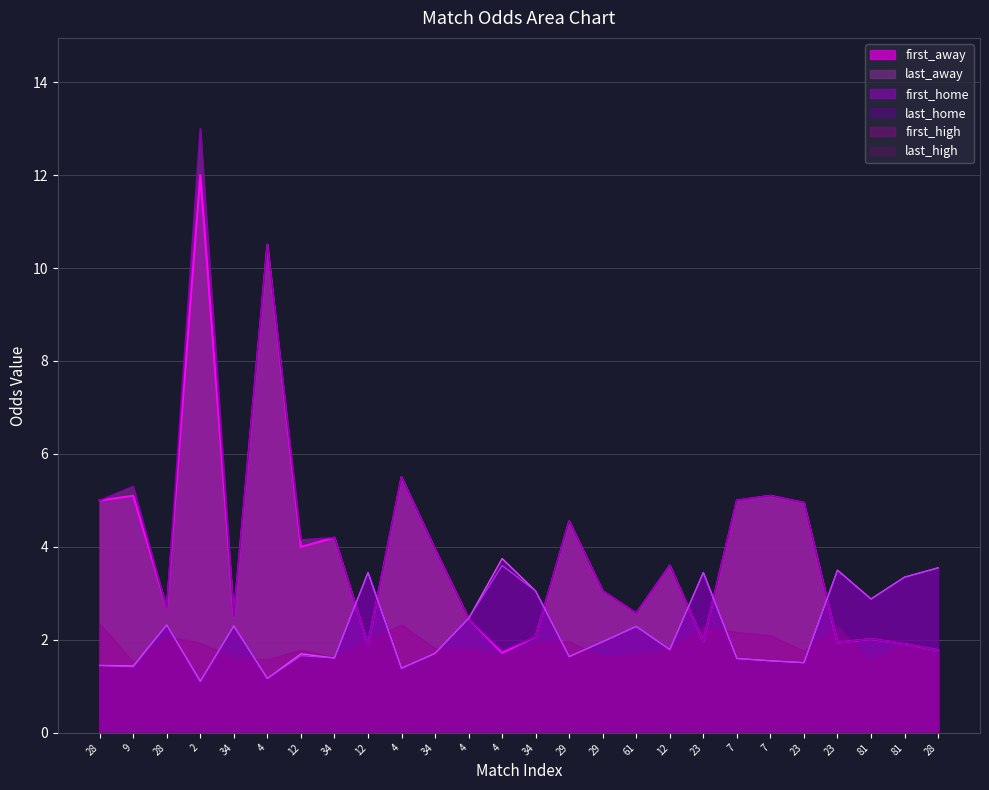

In last_home, how many points are higher than both neighbors (excluding endpoints)?

8